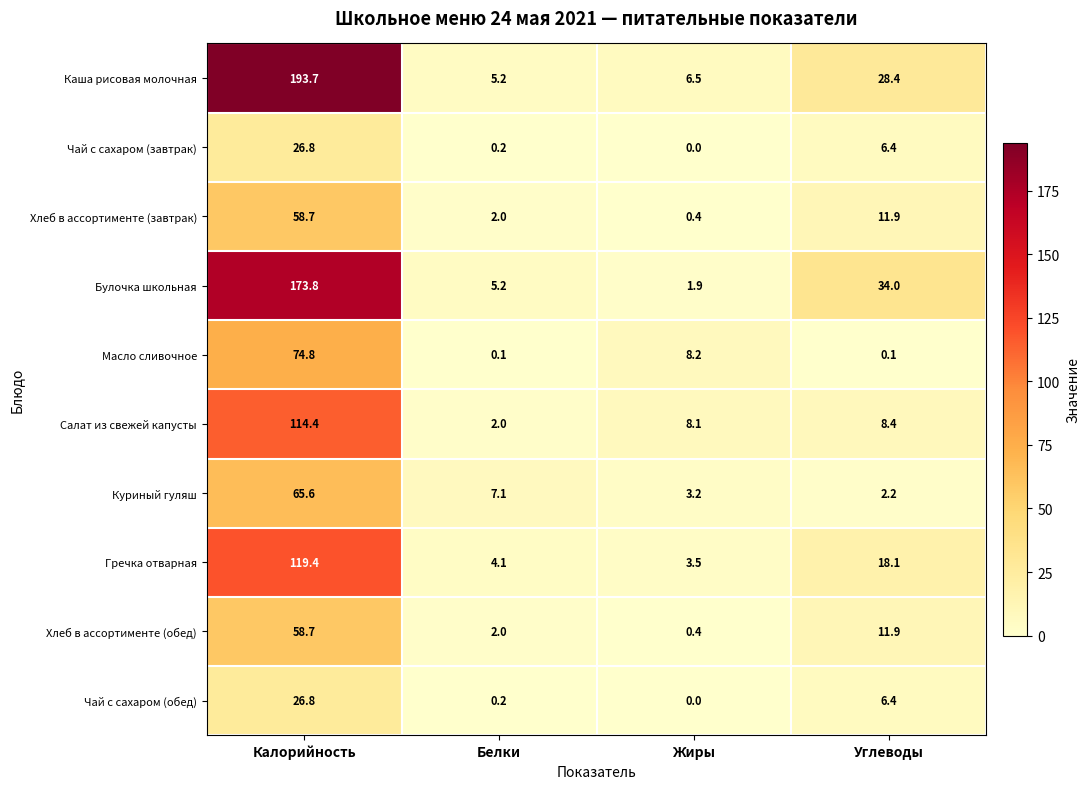

What is the difference between the second highest and second lowest values in the Каша рисовая молочная series?

21.9